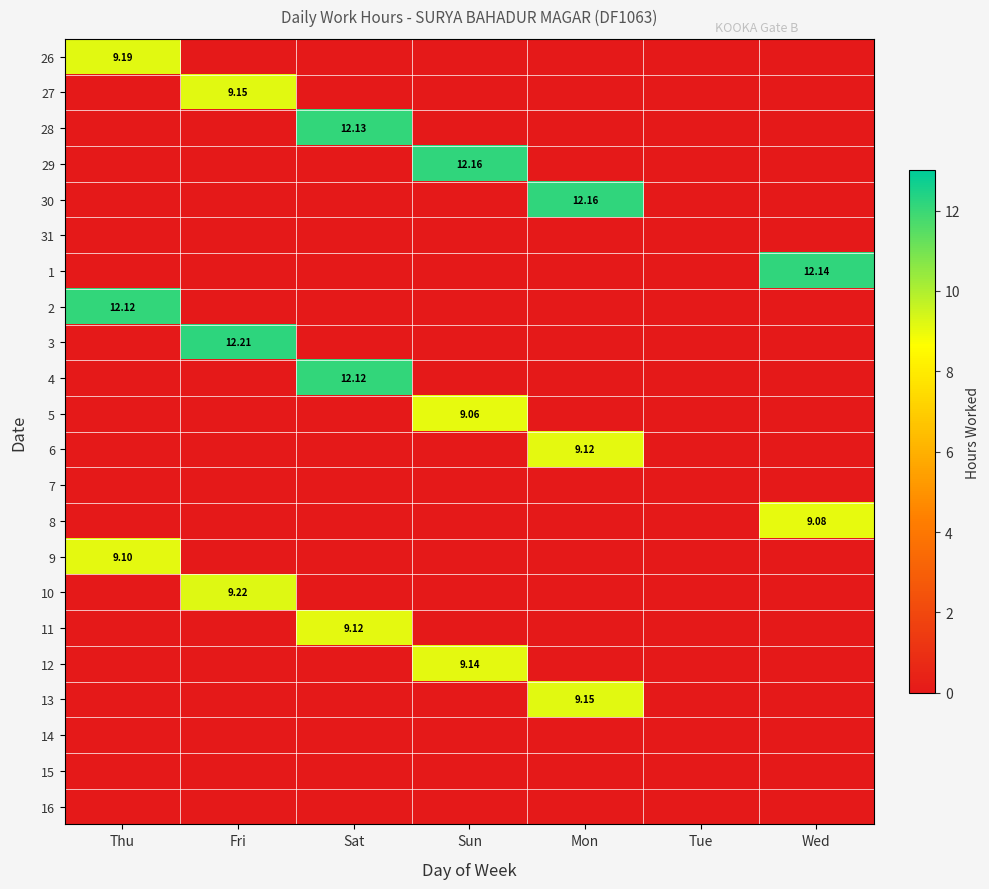

At how many categories does at least one series exceed 6?

6